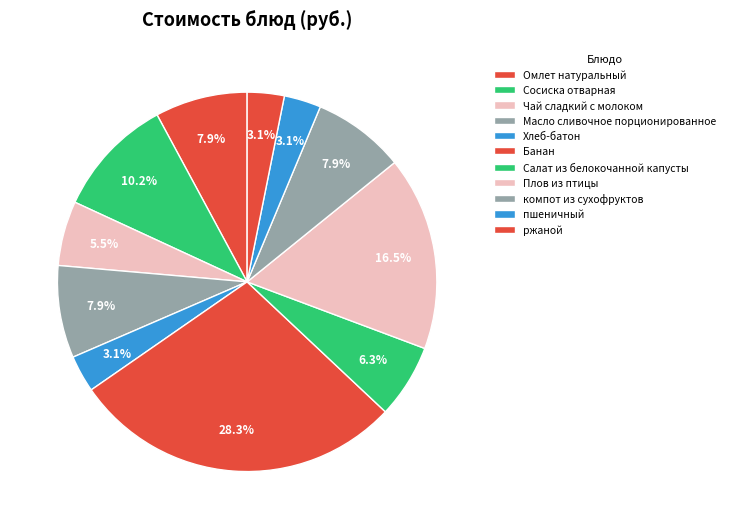

What percentage do Плов из птицы and Сосиска отварная together represent?

26.8%